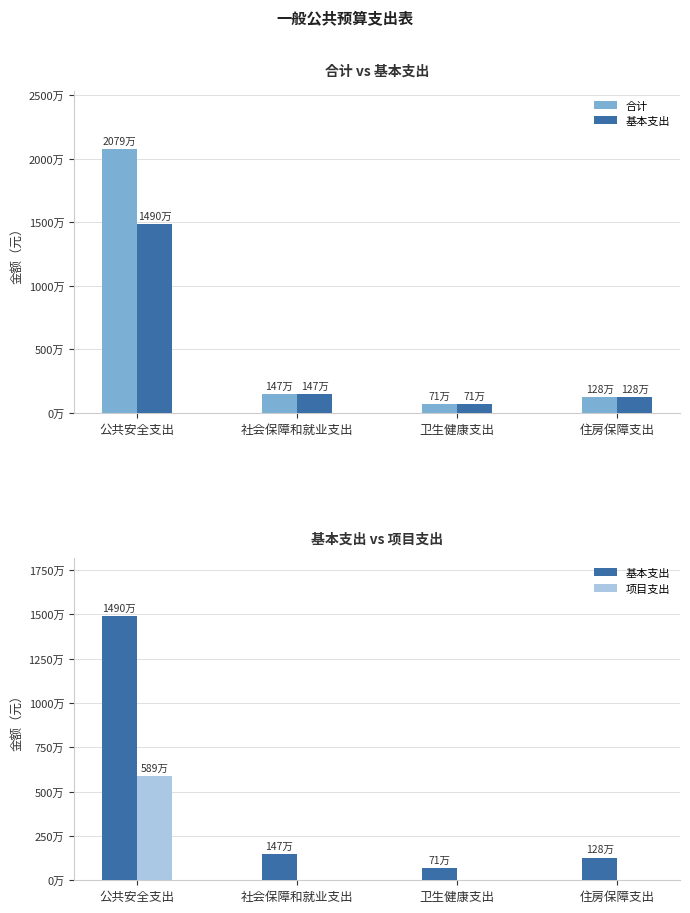

Are the bars grouped side by side (vs. stacked)?

Yes